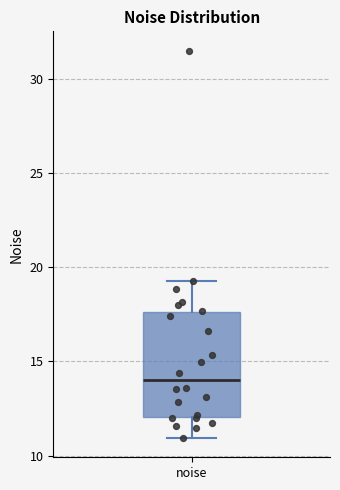

Read this box plot against the y-axis: the position of the median line, the range covered by the box, and the ends of both whiskers. The values are not printed on the chart, so give them approximately, as read against the axis.

median 14.0, box 12.0 to 17.5, whiskers 11.0 to 19.5